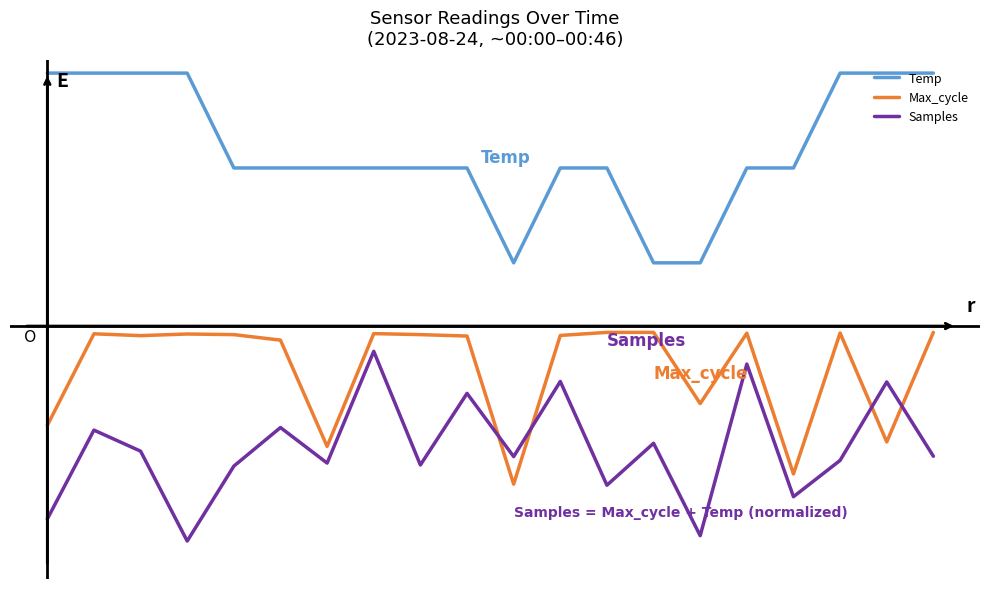

True or false: Samples and Temp intersect in this chart.

False